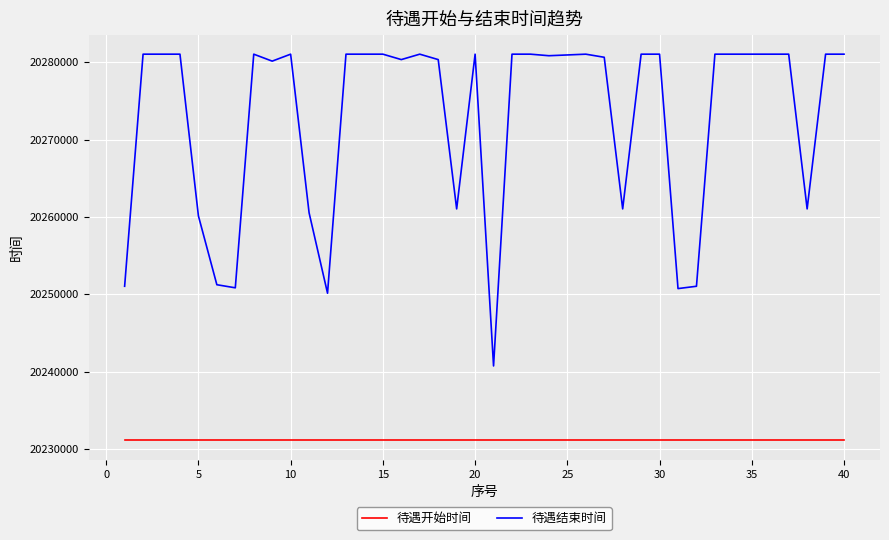

List the series in order of their overall mean, highest first.

待遇结束时间, 待遇开始时间